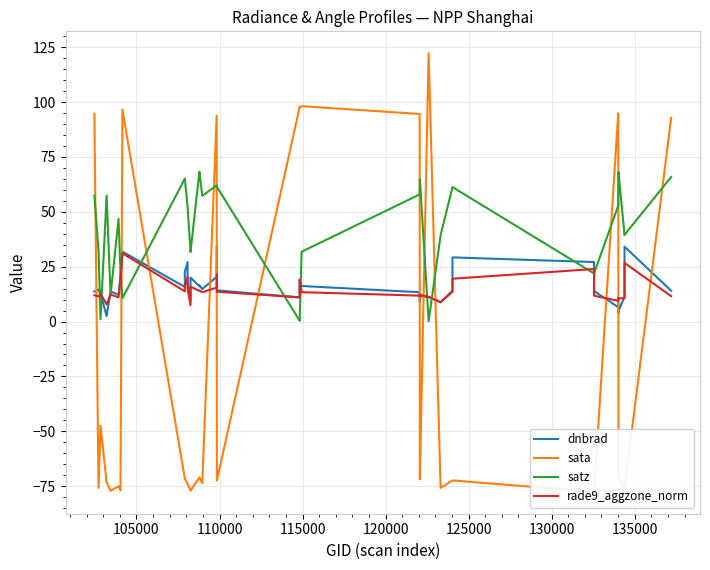

How many data points does each series have?

40